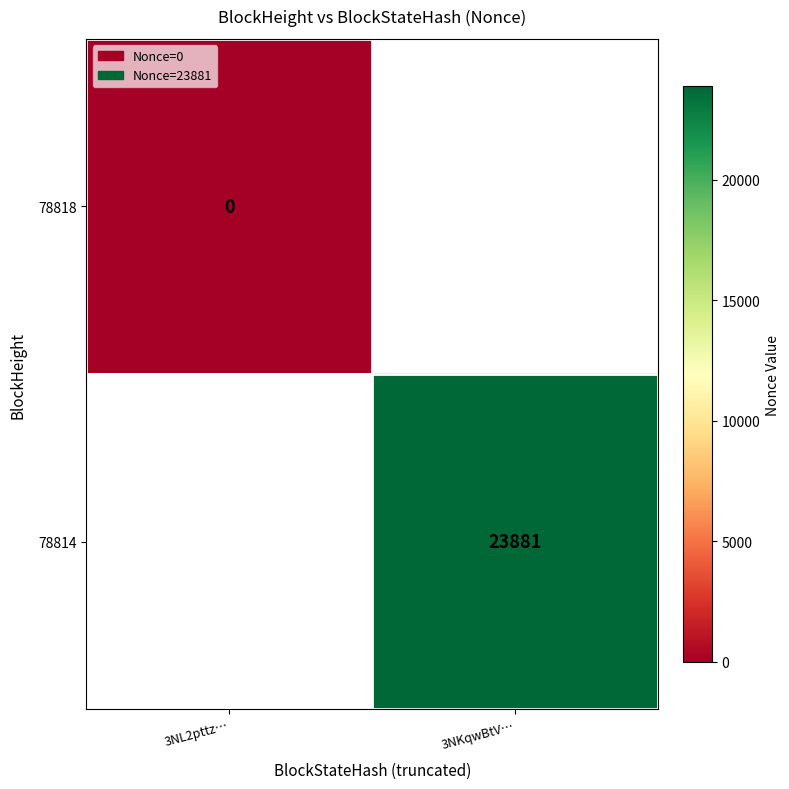

The 78814 series shows 23881 at 3NKqwBtV…. True or false?

True